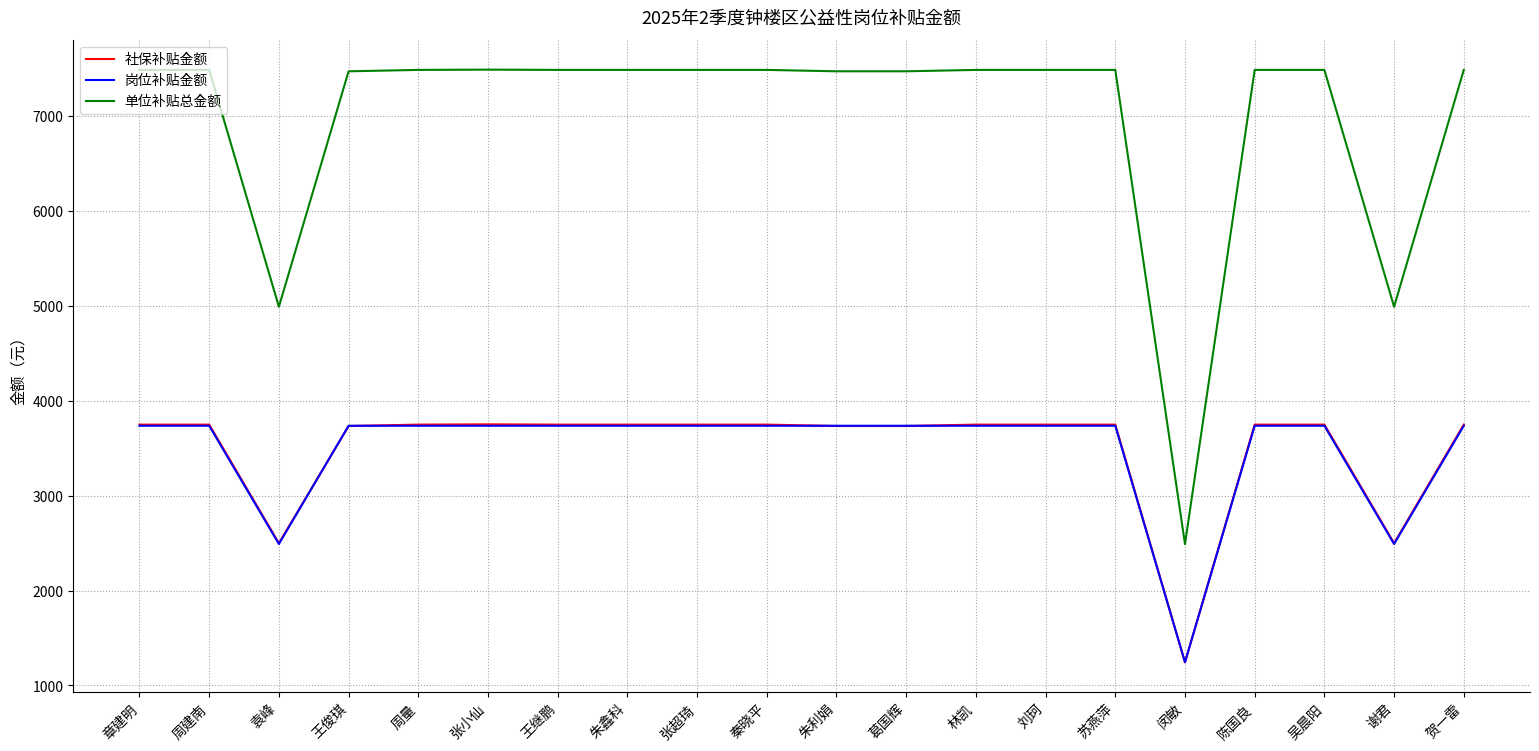

True or false: 单位补贴总金额 and 社保补贴金额 intersect in this chart.

False